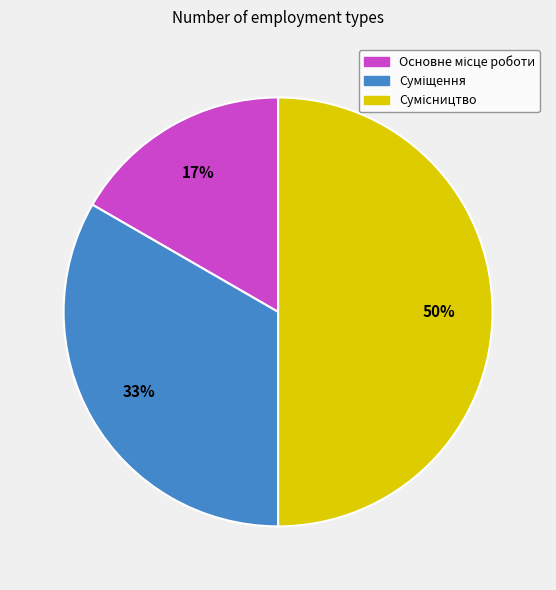

To the nearest percent, what is the difference between the largest and smallest slice percentages?

33%